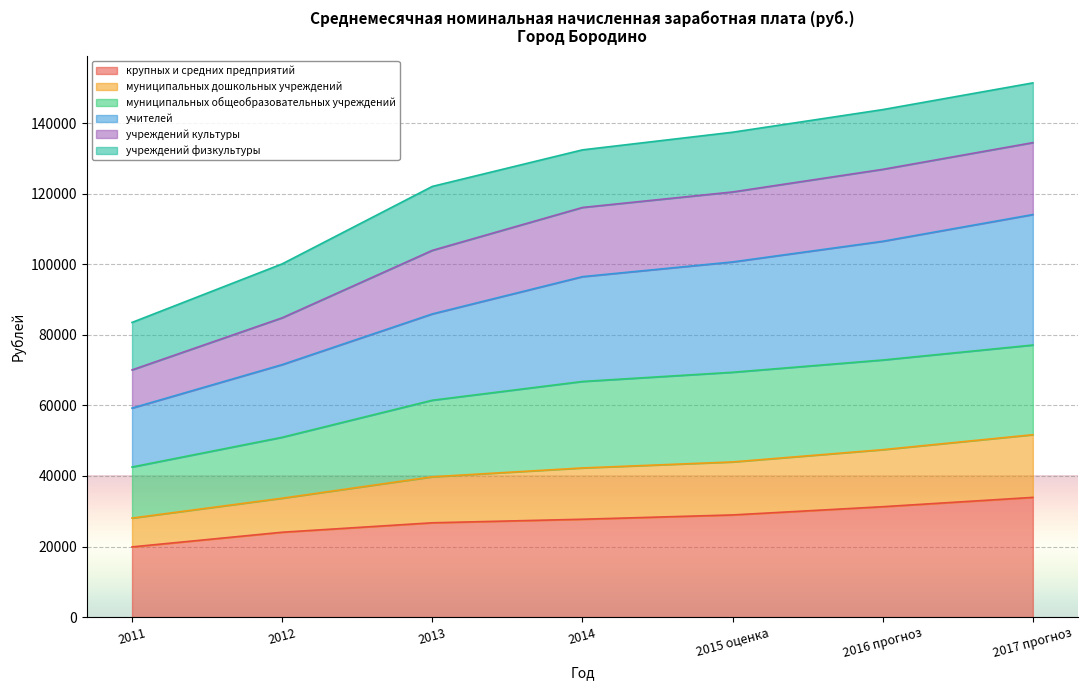

What is the total value across all series at 2015 оценка?

137414.5